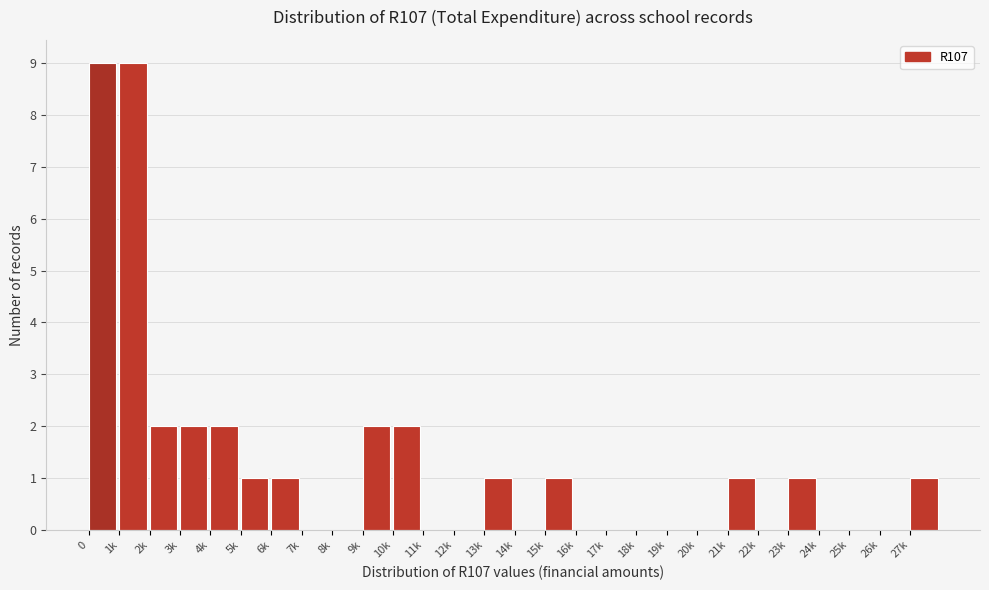

Reading left to right, transcribe all the data shown in this chart.

0=9	1k=9	2k=2	3k=2	4k=2	5k=1	6k=1	7k=0	8k=0	9k=2	10k=2	11k=0	12k=0	13k=1	14k=0	15k=1	16k=0	17k=0	18k=0	19k=0	20k=0	21k=1	22k=0	23k=1	24k=0	25k=0	26k=0	27k=1